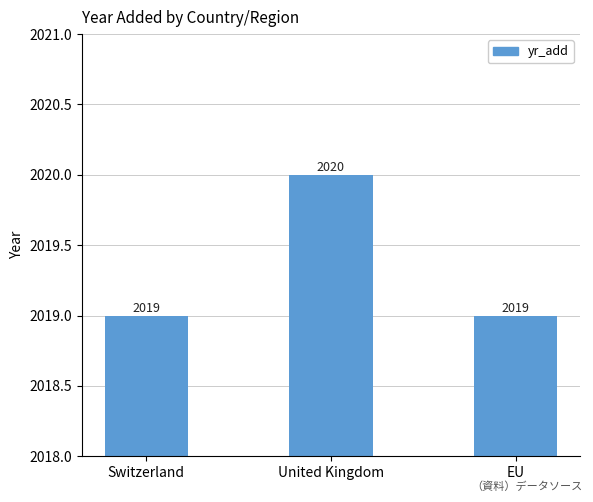

Is it true that the value at Switzerland is 2019?

True